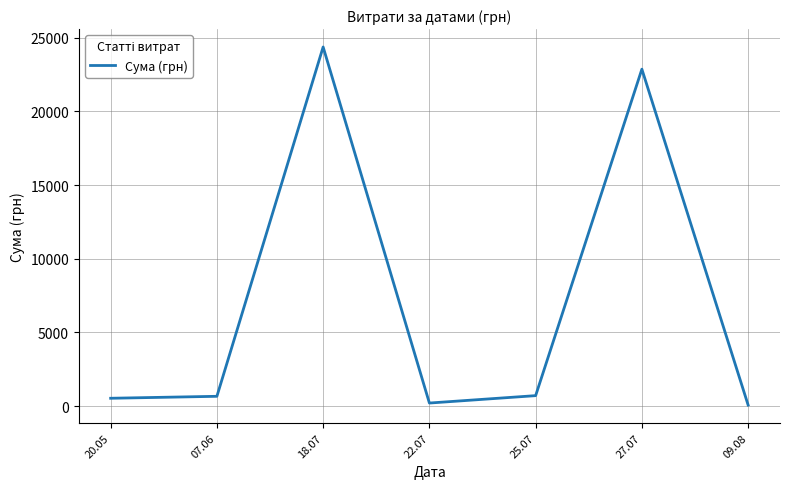

What is the difference between the values at 25.07 and 18.07?

23654.0